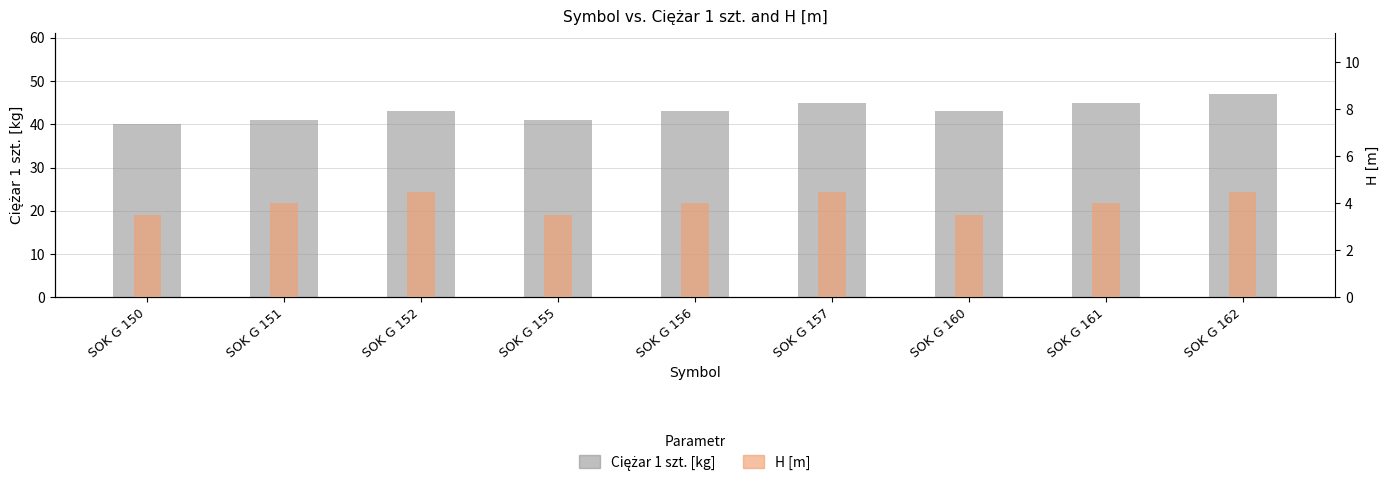

At which category is the sum across all series the highest?

SOK G 162